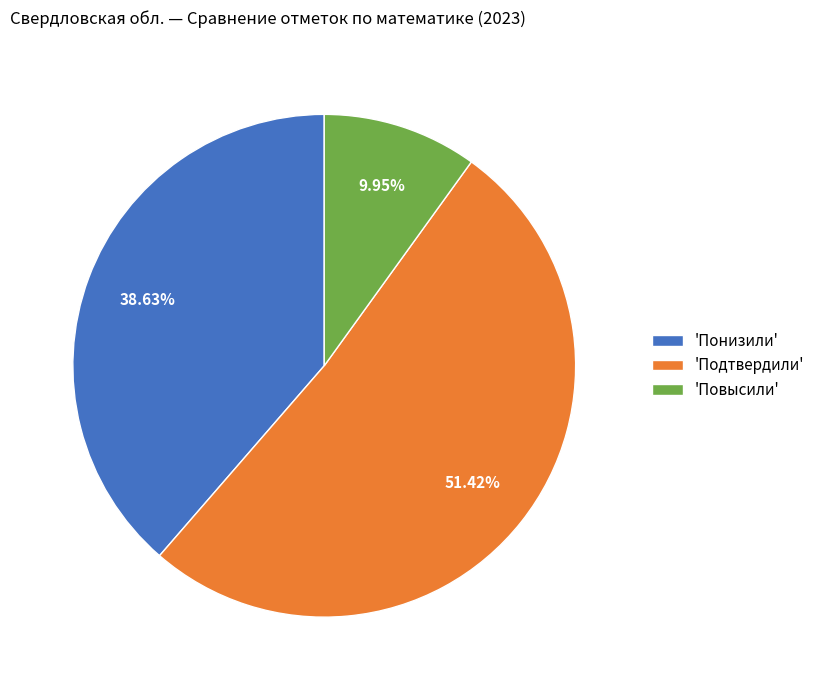

Approximately how many times larger is the value at 'Повысили' compared to 'Понизили'?

0.3